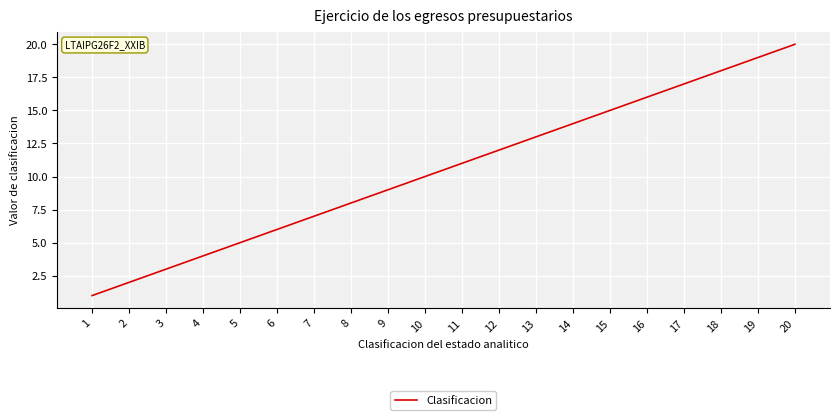

How many lines are shown in the chart?

1